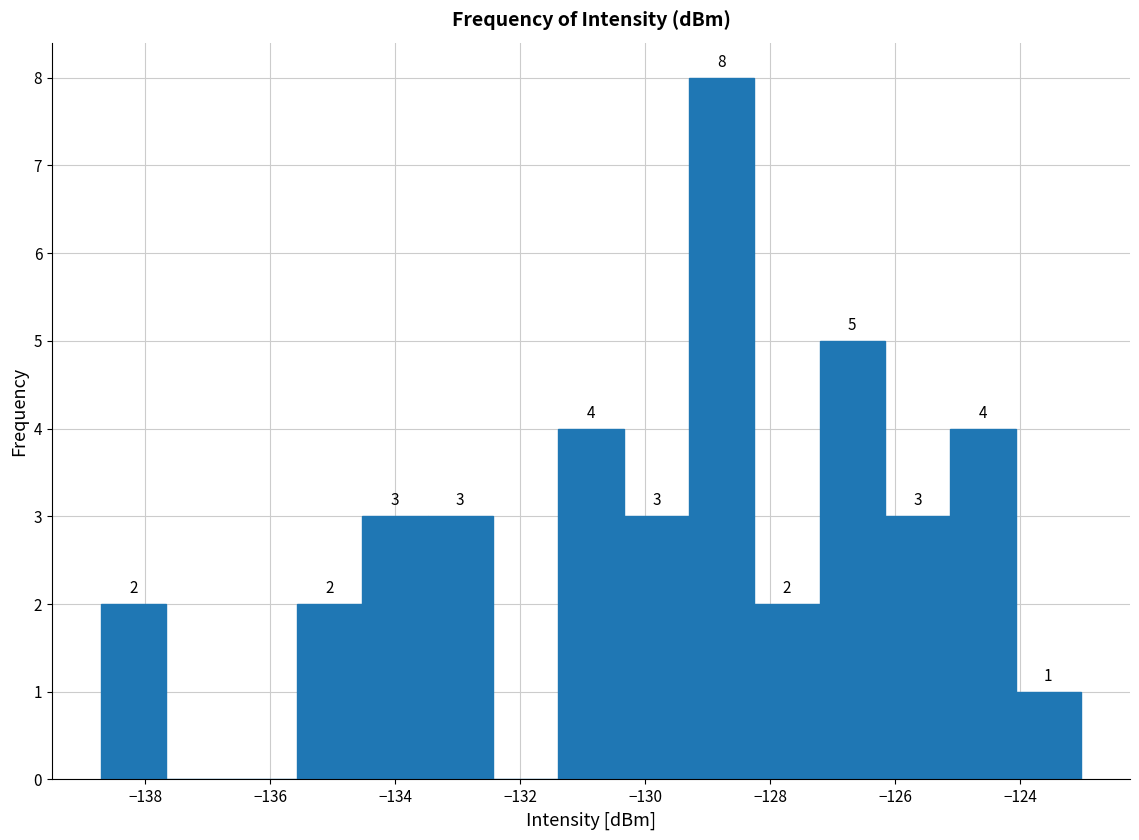

Over which range of the x-axis is the bar tallest?

-129.2 to -128.2